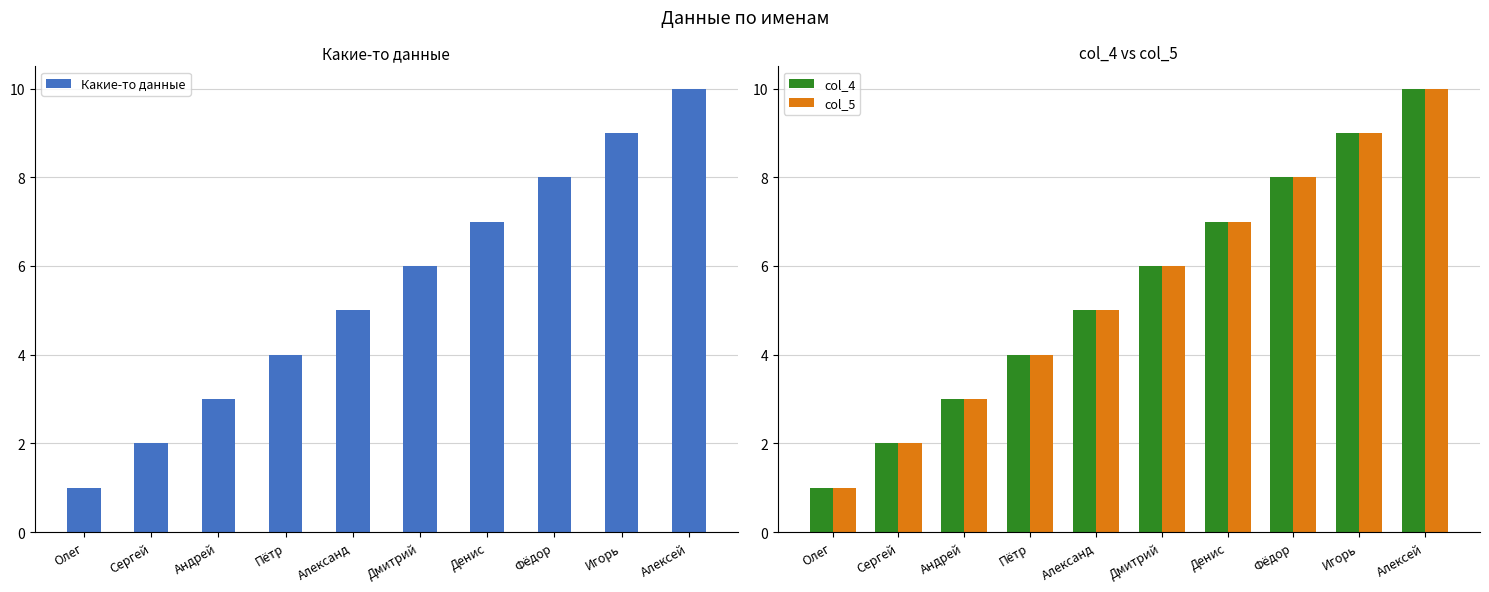

At which label does col_5 first exceed 6?

Денис